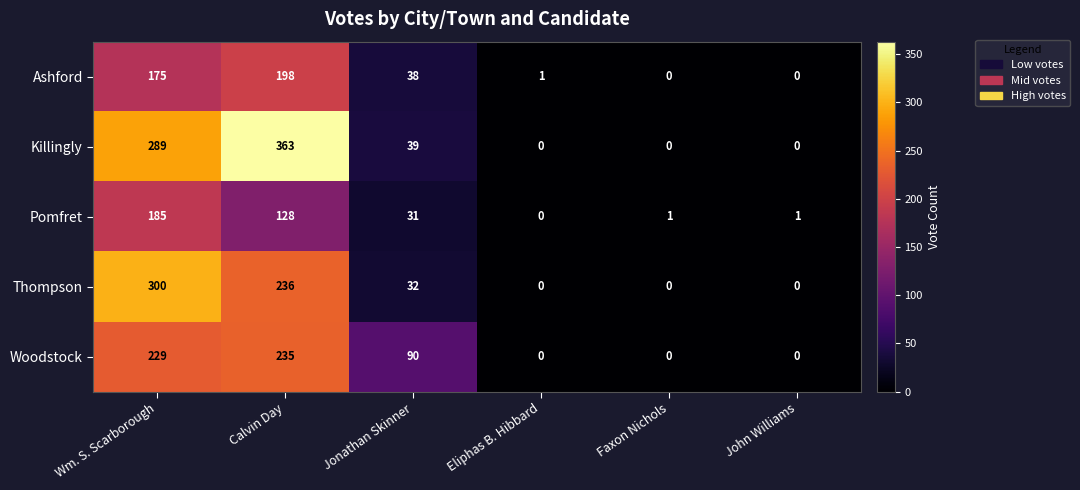

Which series has the widest spread of values?

Killingly